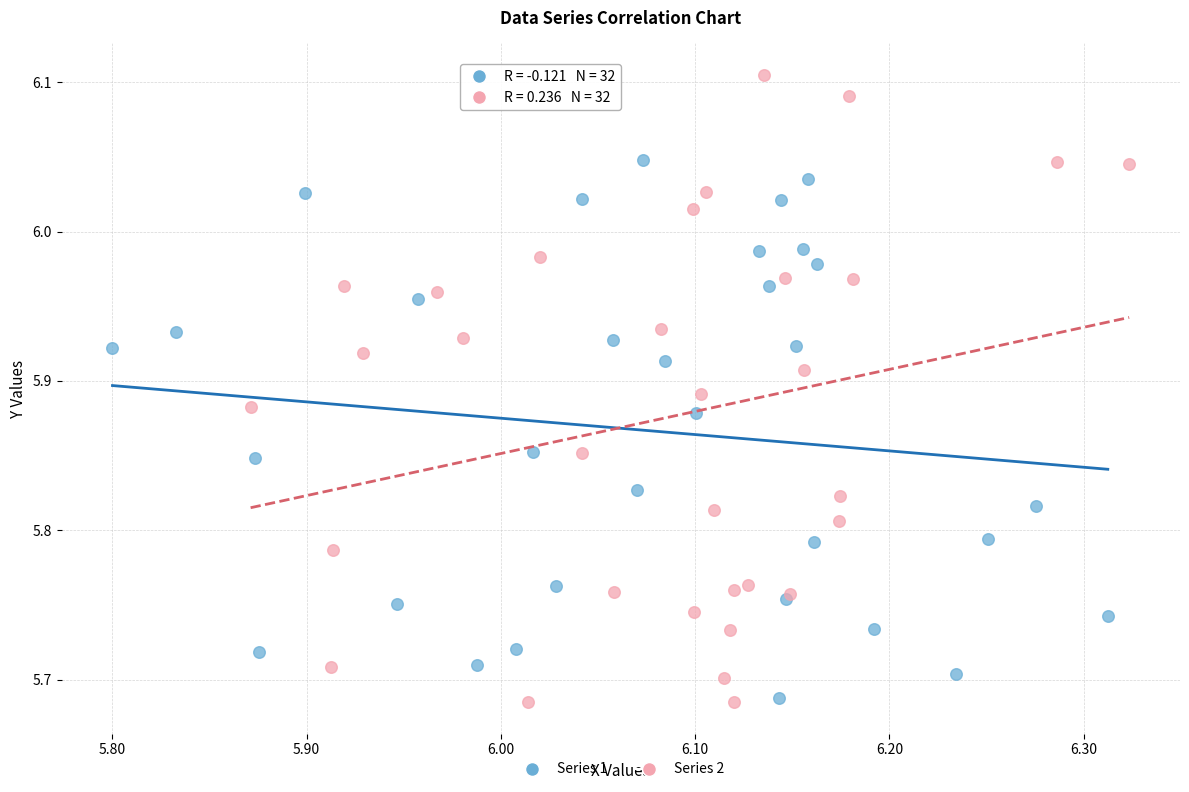

Which series has the largest Y range (max minus min)?

Series 2